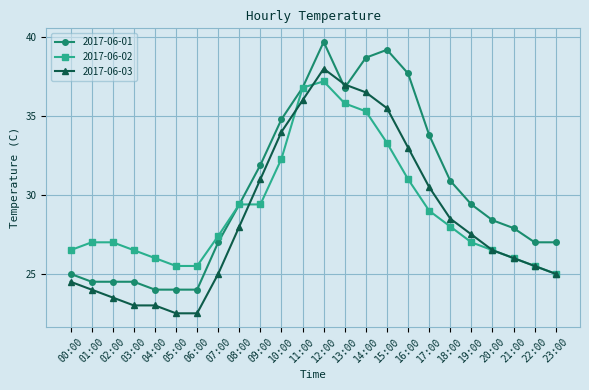

What is the smallest value displayed?

22.5